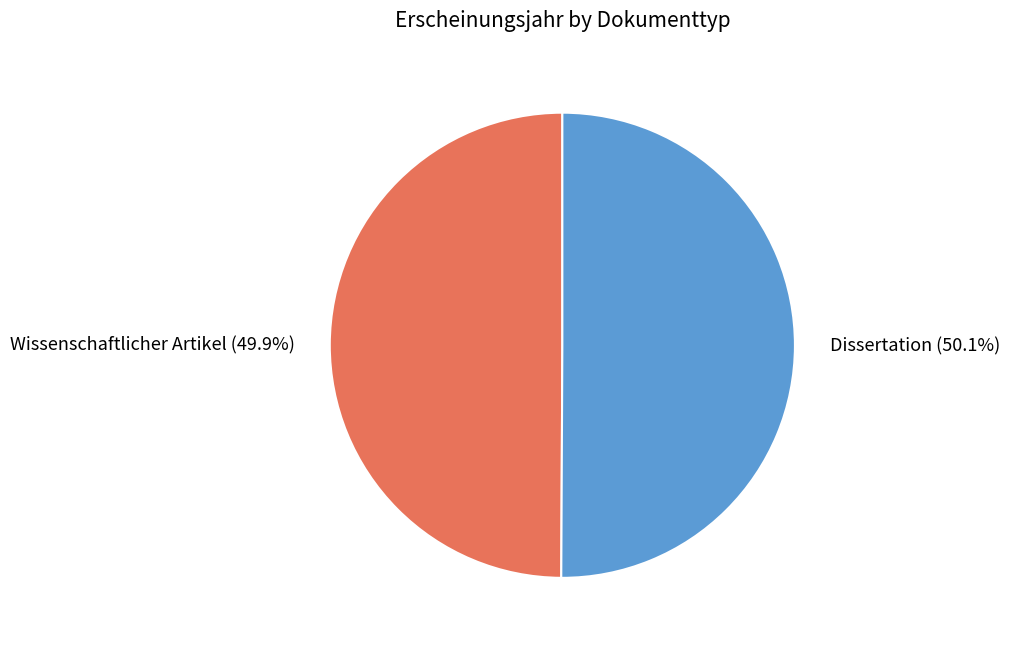

Does any single category account for the majority?

Yes